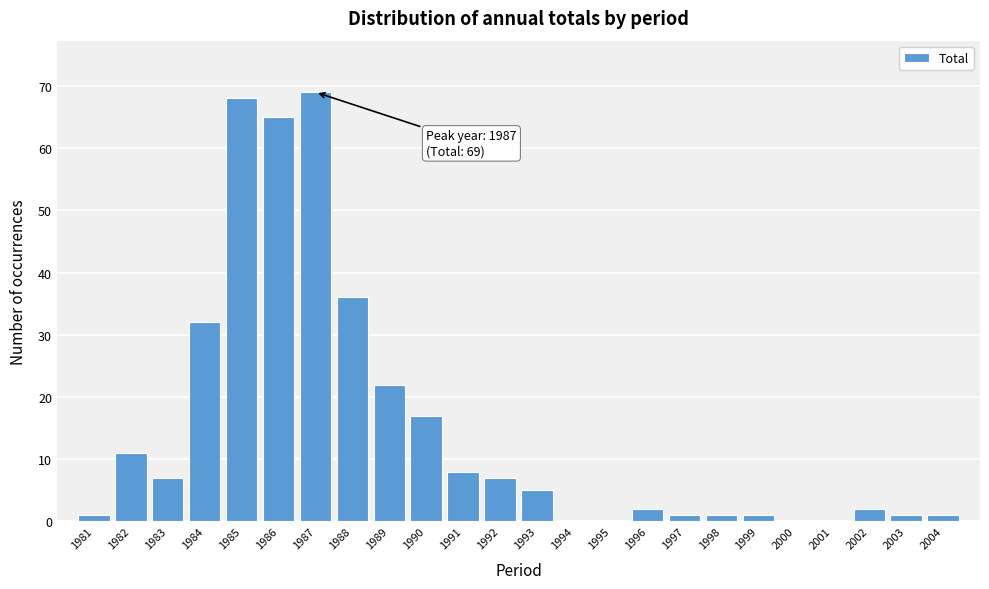

Reading left to right, what are all the values shown in this chart?

1981=1	1982=11	1983=7	1984=32	1985=68	1986=65	1987=69	1988=36	1989=22	1990=17	1991=8	1992=7	1993=5	1994=0	1995=0	1996=2	1997=1	1998=1	1999=1	2000=0	2001=0	2002=2	2003=1	2004=1